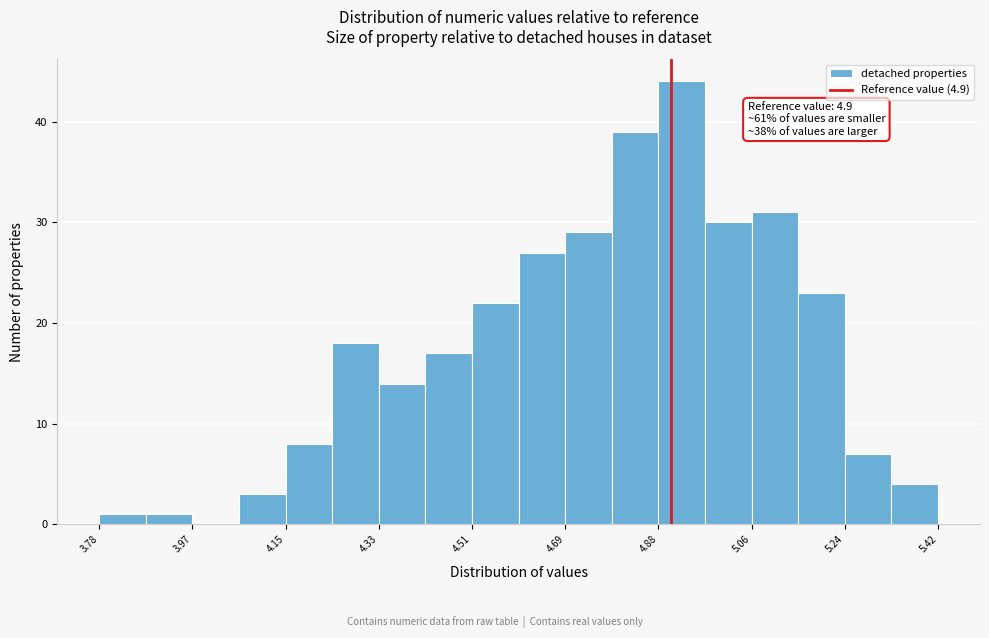

Over which range of the x-axis is the bar tallest?

4.88 to 4.96